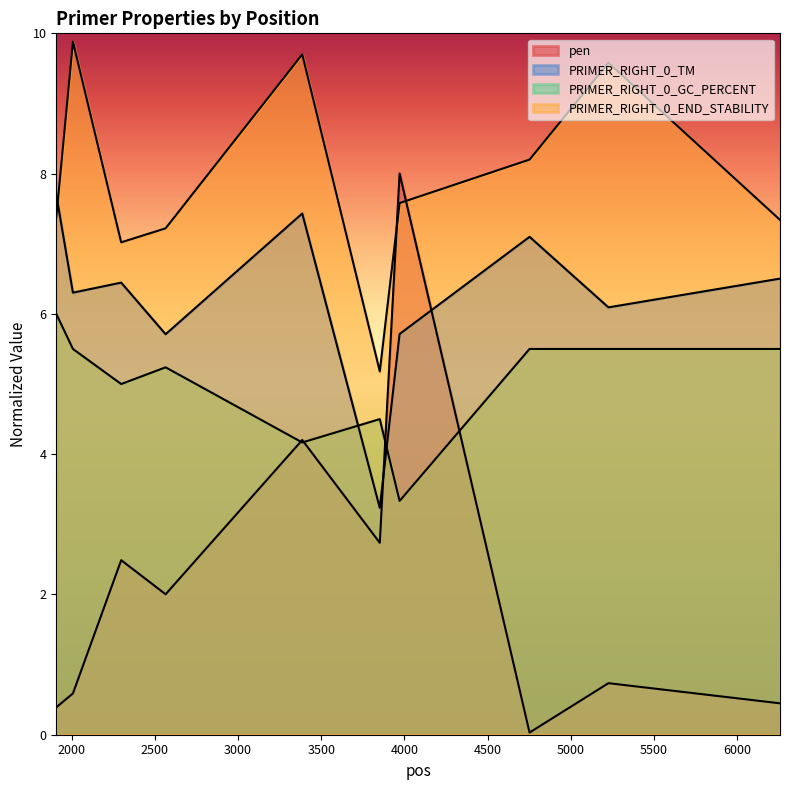

What is the spread (max minus min) of values at 2565?

5.2